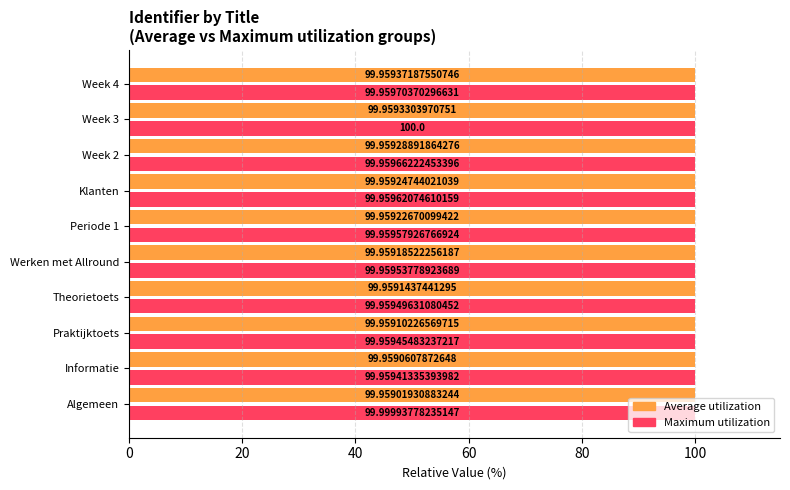

How many series are shown in this chart?

2